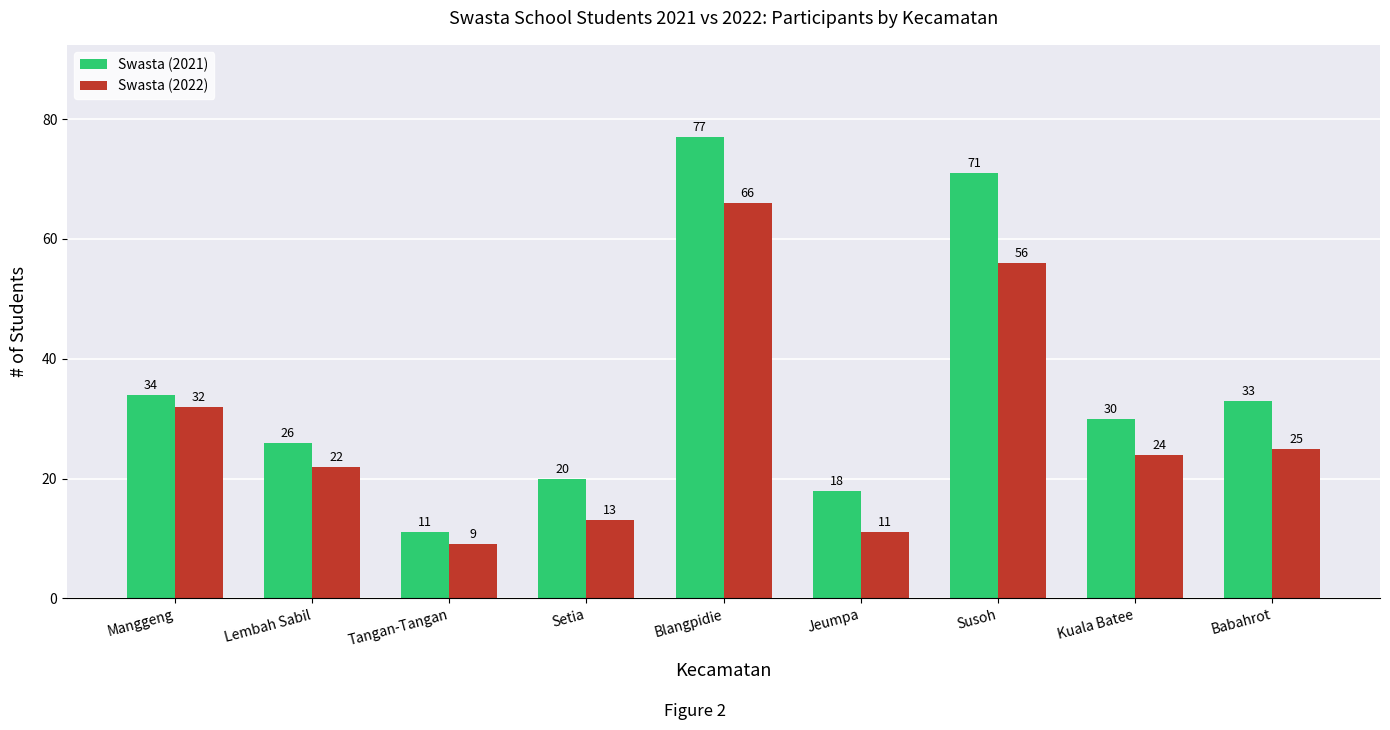

What is the label of the 6th bar from the right?

Setia